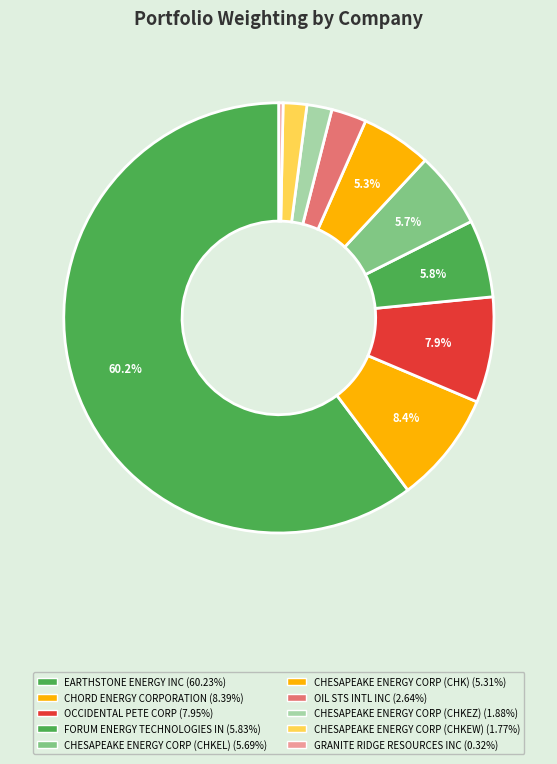

Approximately how many times larger is the value at OIL STS INTL INC compared to CHESAPEAKE ENERGY CORP (CHKEL)?

0.5